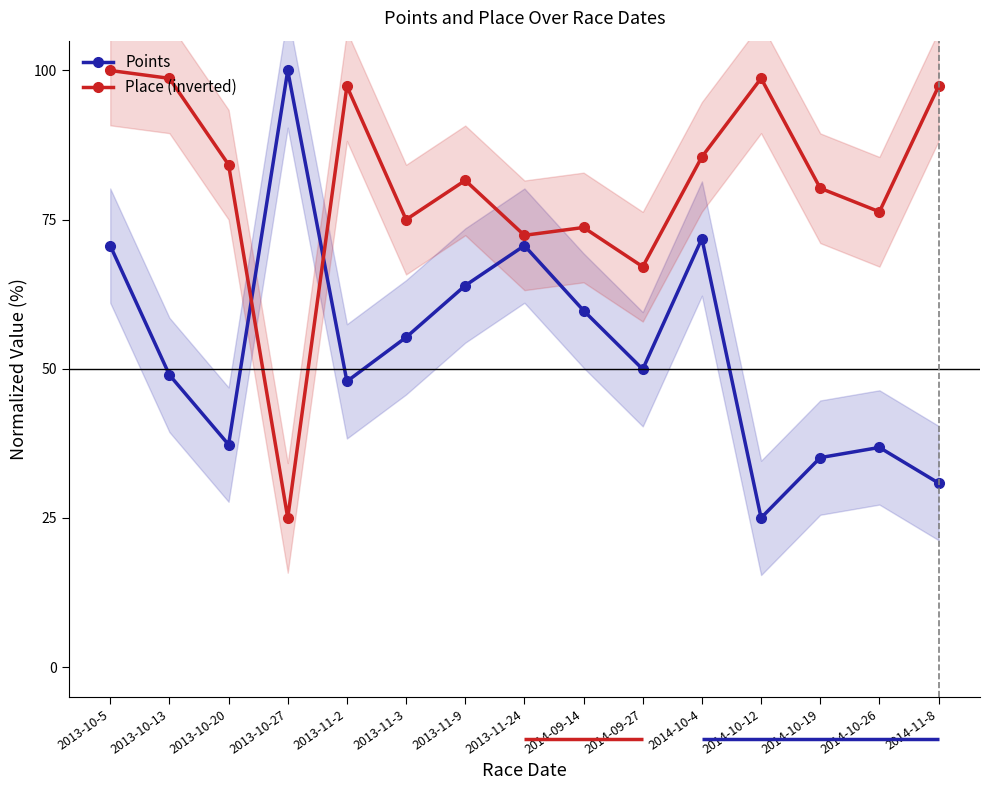

The Place (inverted) series shows 75.0 at 2013-11-3. True or false?

True